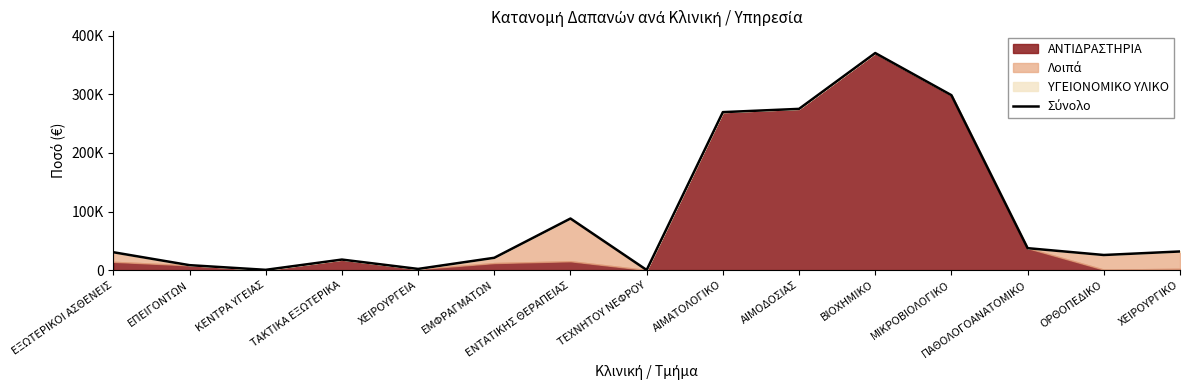

What is the difference between the maximum and minimum values?

370319.1